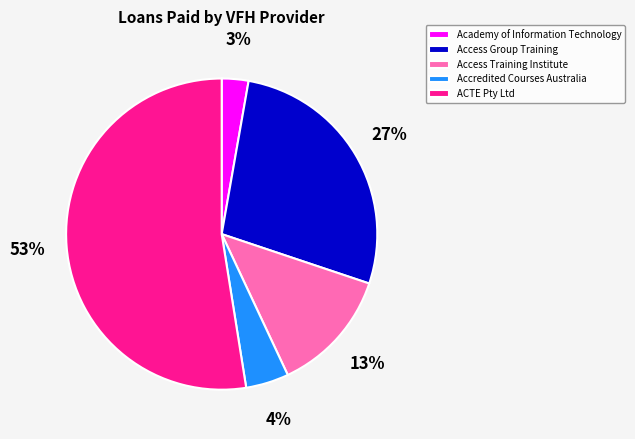

True or false: ACTE Pty Ltd accounts for 59% of the total.

False